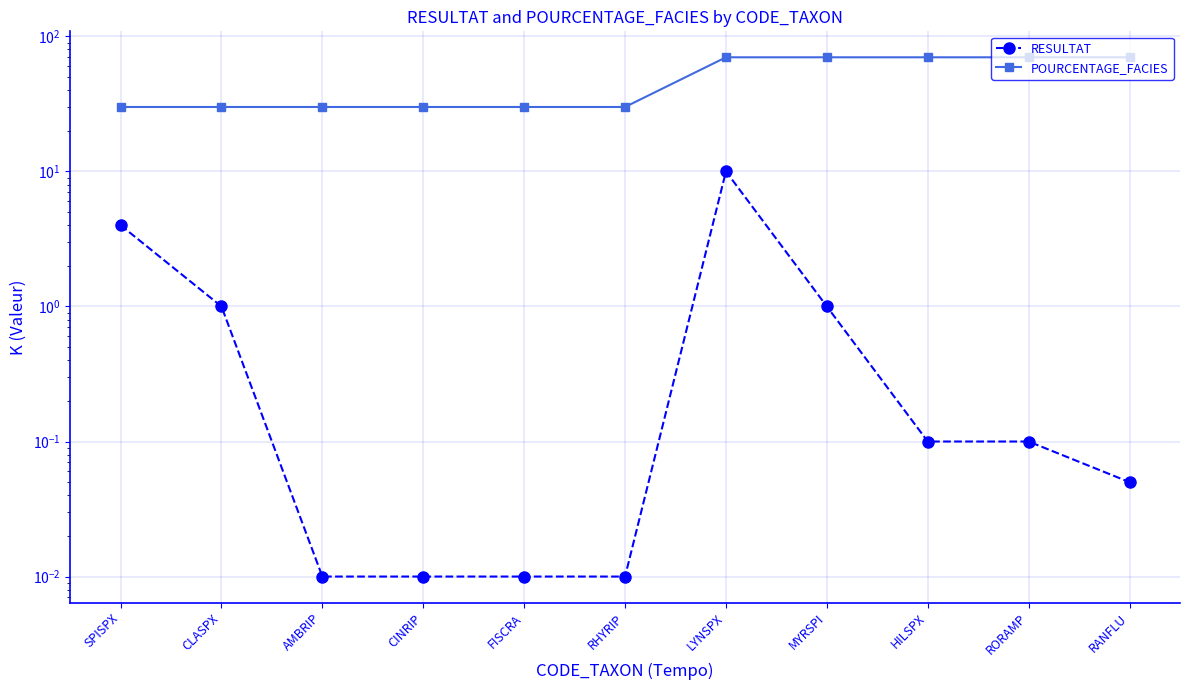

The value of RESULTAT at AMBRIP is 0.0. True or false?

False